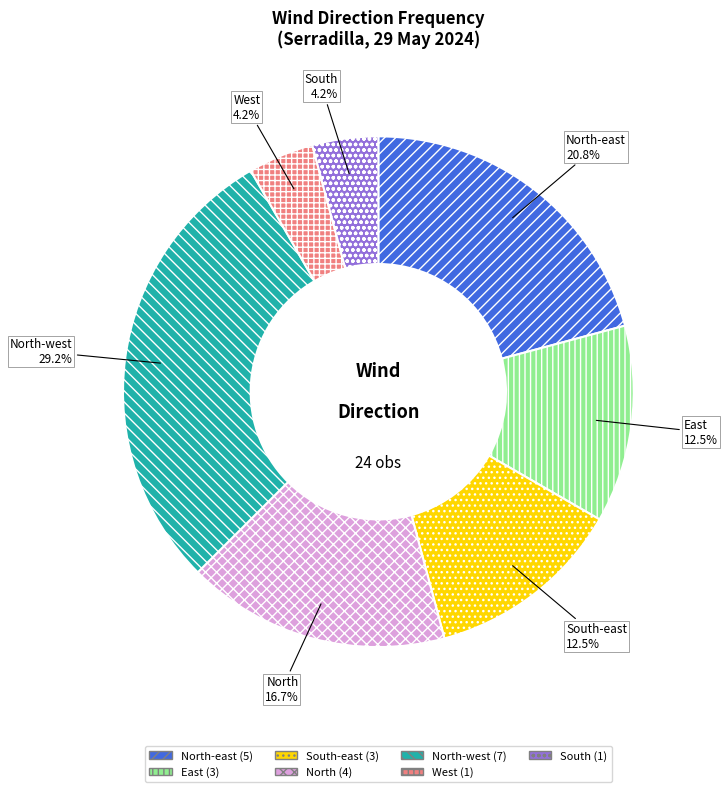

Does North-east account for over 50% of the chart?

No